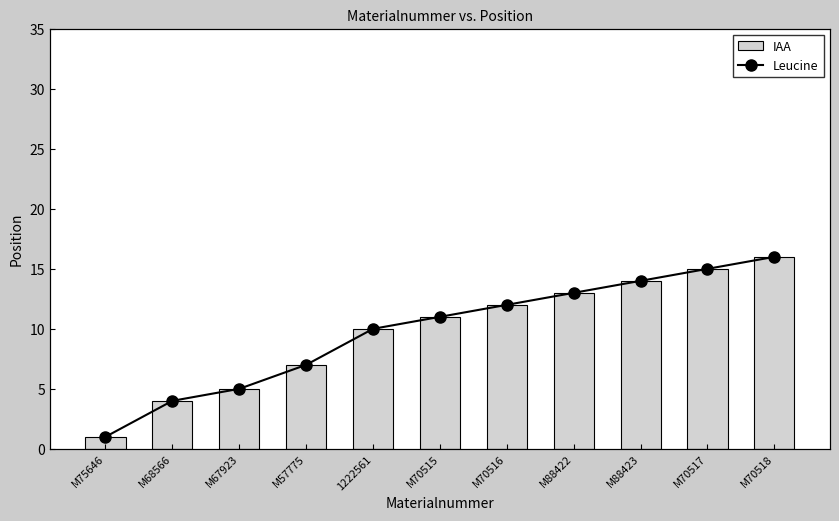

What is the label of the 1st bar from the right?

M70518